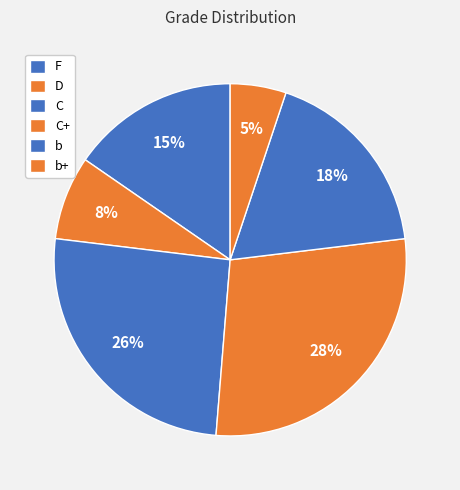

How many slices are in this pie chart?

6